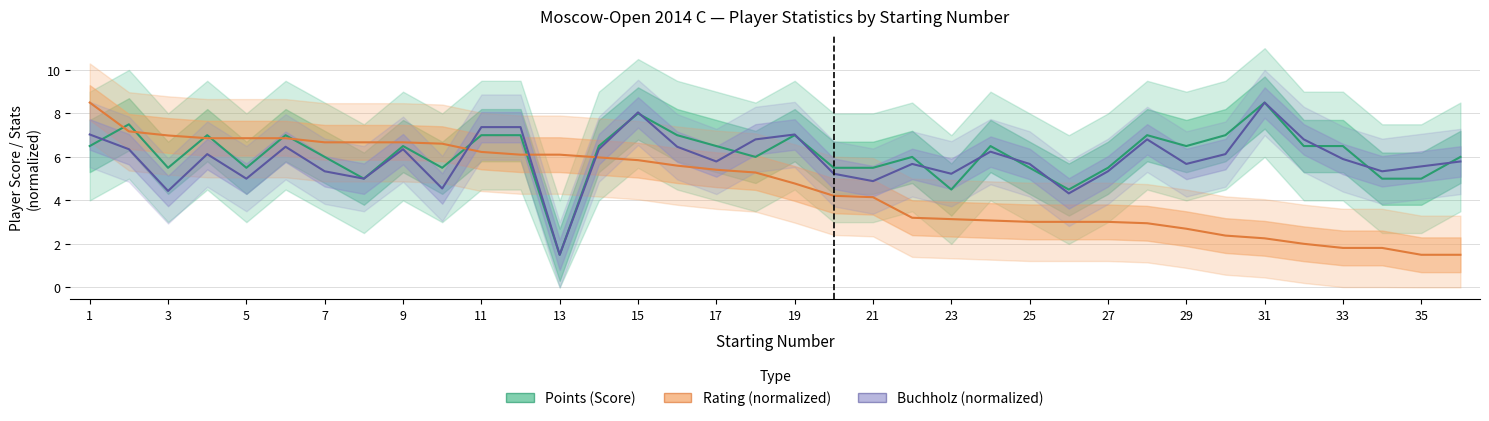

What is the difference between the maximum and minimum values in the Points (Score) series?

7.0